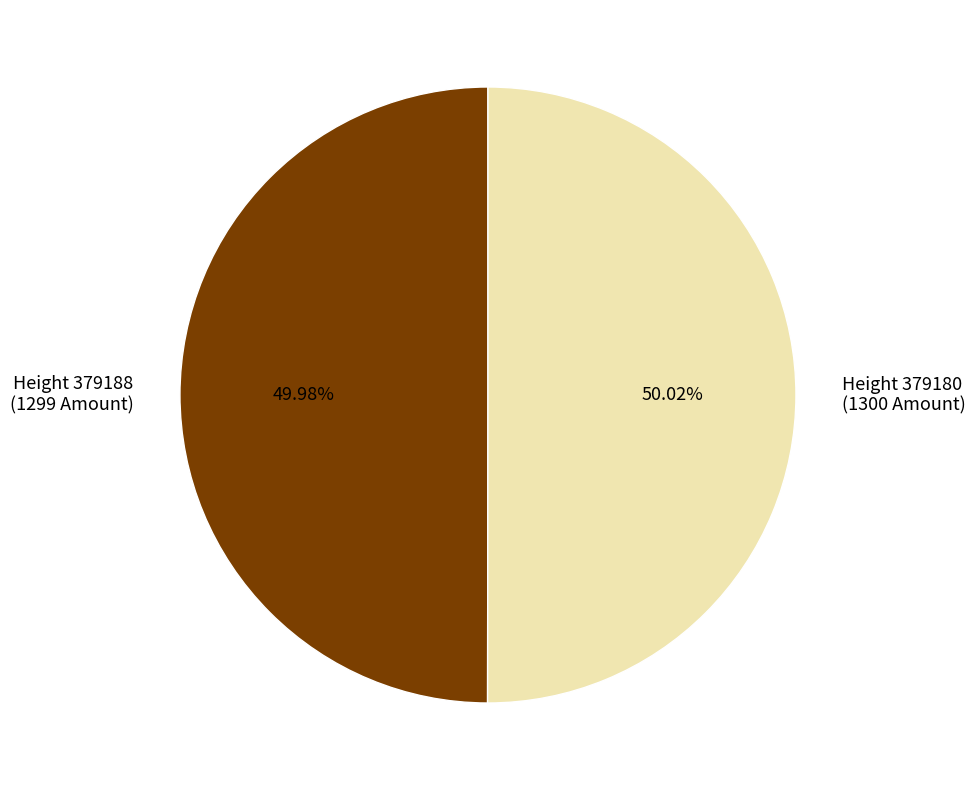

Is there any slice that represents more than half of the pie?

Yes